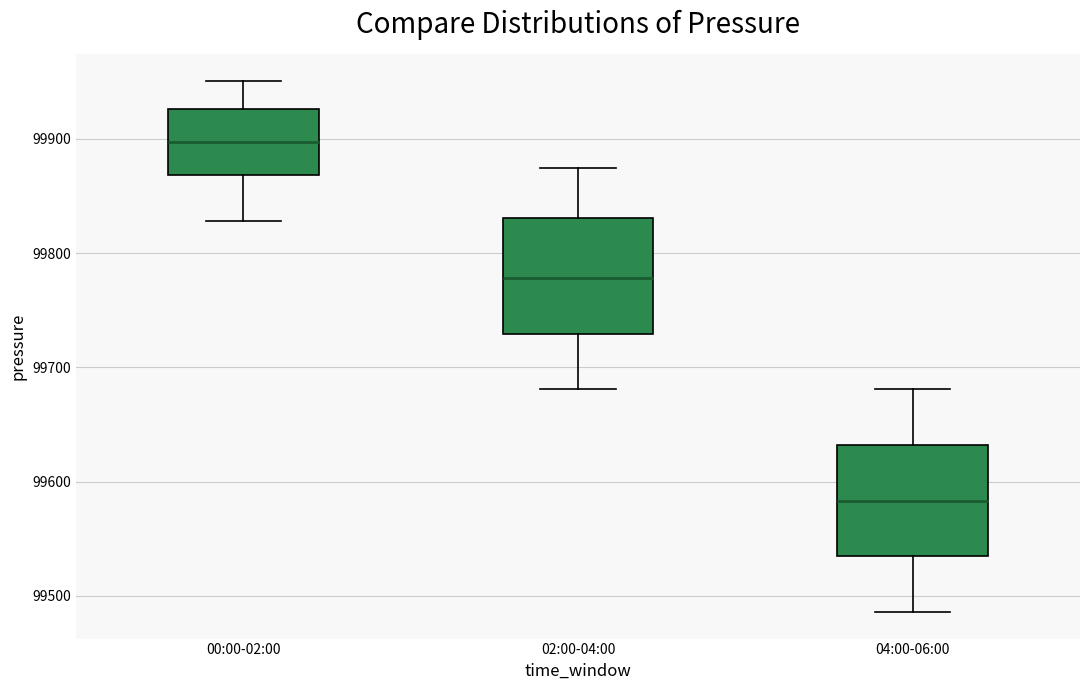

Where does the median line of the box for 00:00-02:00 sit on the y-axis? The values are not printed on the chart, so give them approximately, as read against the axis.

99900